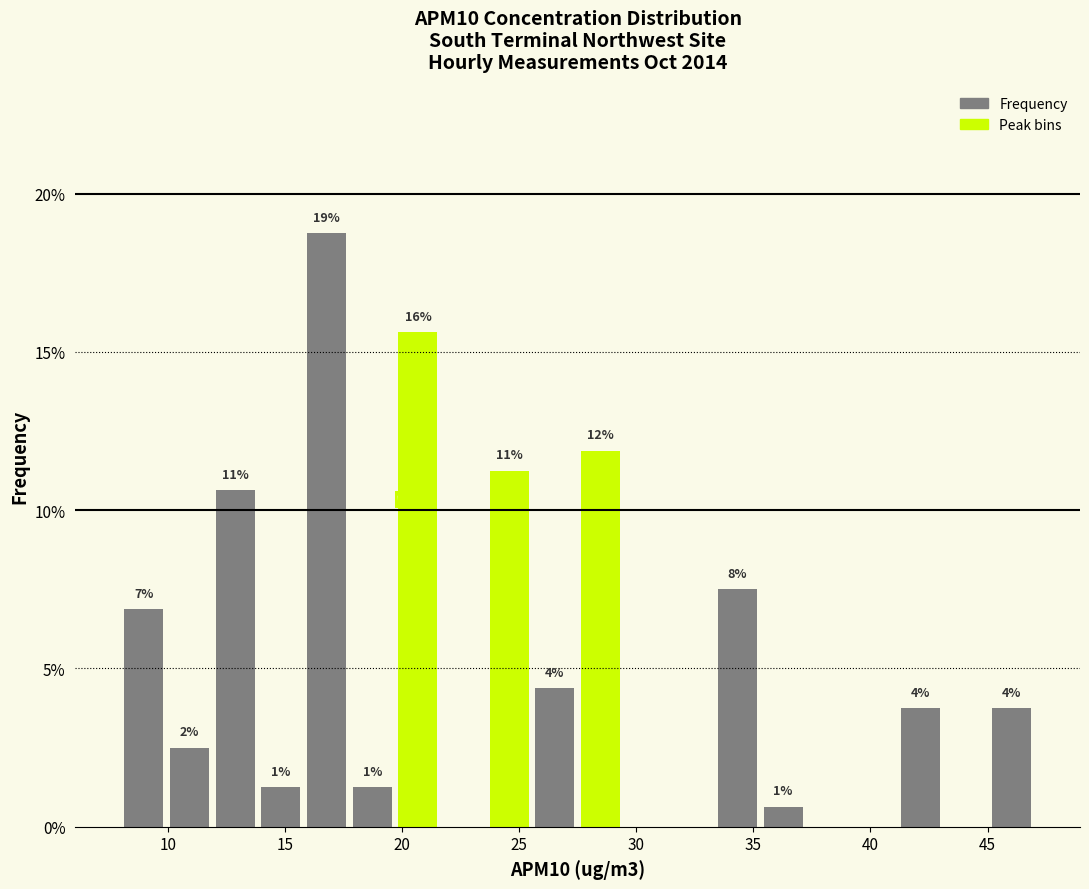

Around what value on the x-axis is the tallest bar? Give the approximate position of its centre, as read against the axis.

17.0